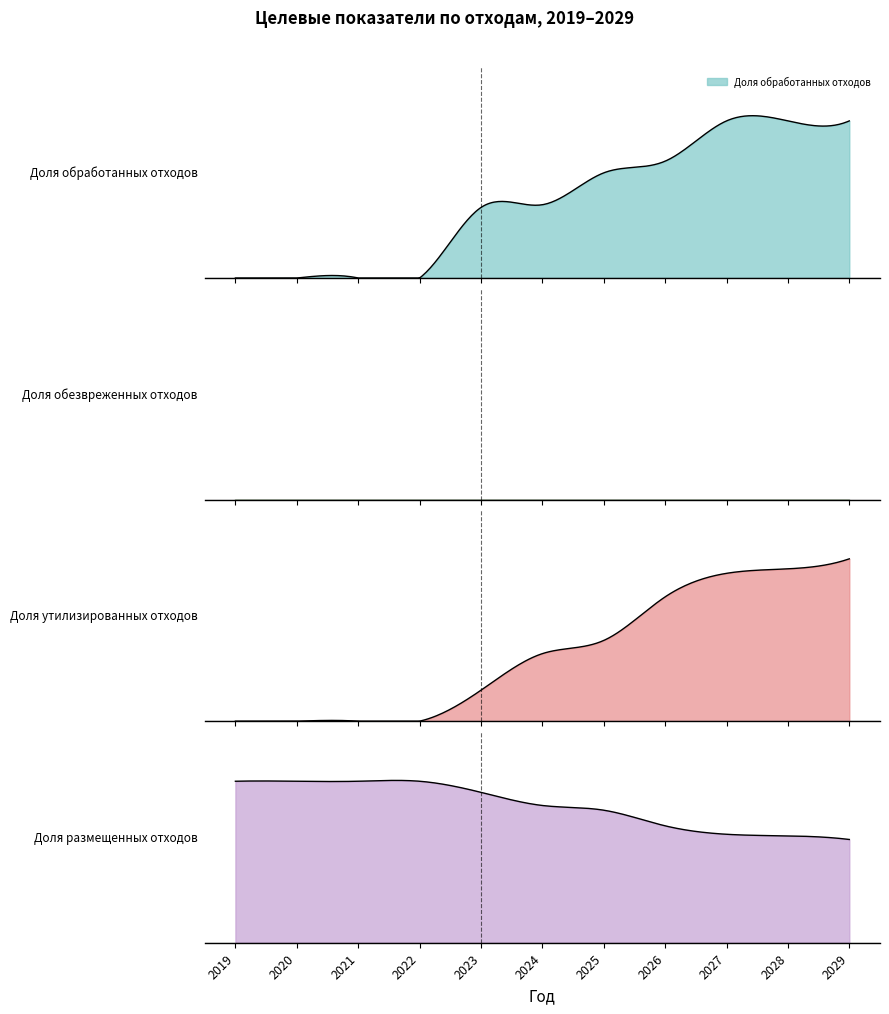

Which category has the lowest value in the Доля обезвреженных отходов series?

2019